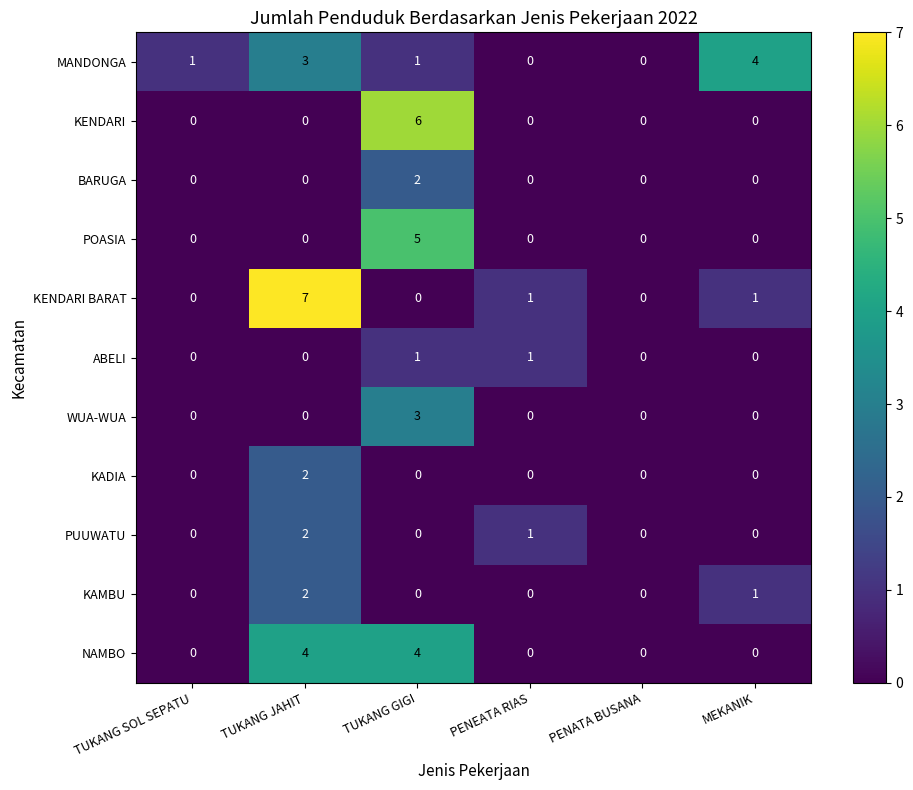

Which series changed the most between PENEATA RIAS and MEKANIK?

MANDONGA